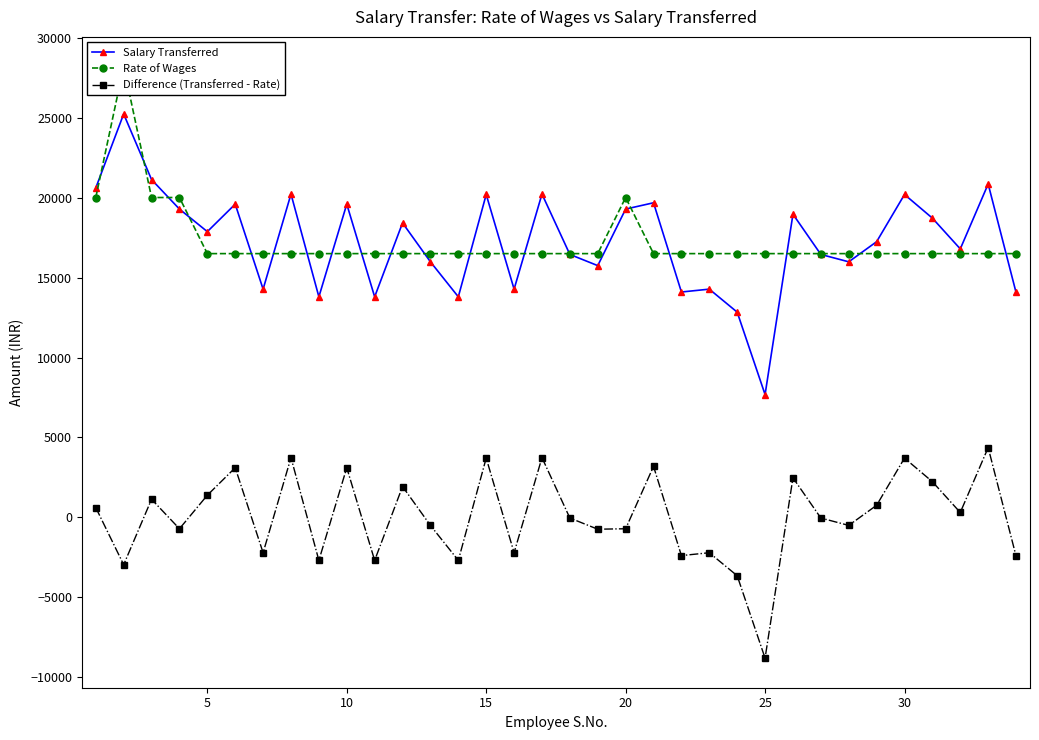

True or false: Salary Transferred and Difference (Transferred - Rate) intersect in this chart.

False